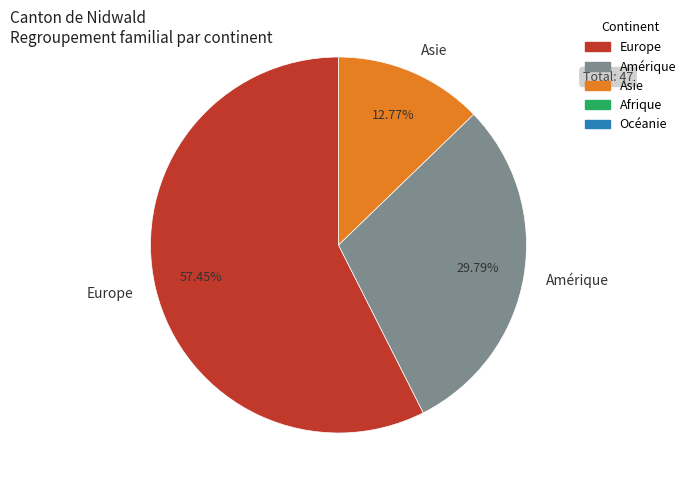

Rank the categories by value from lowest to highest.

Asie, Amérique, Europe